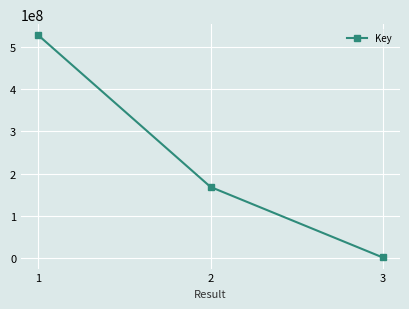

True or false: the data shows 903009443 at 1.

False